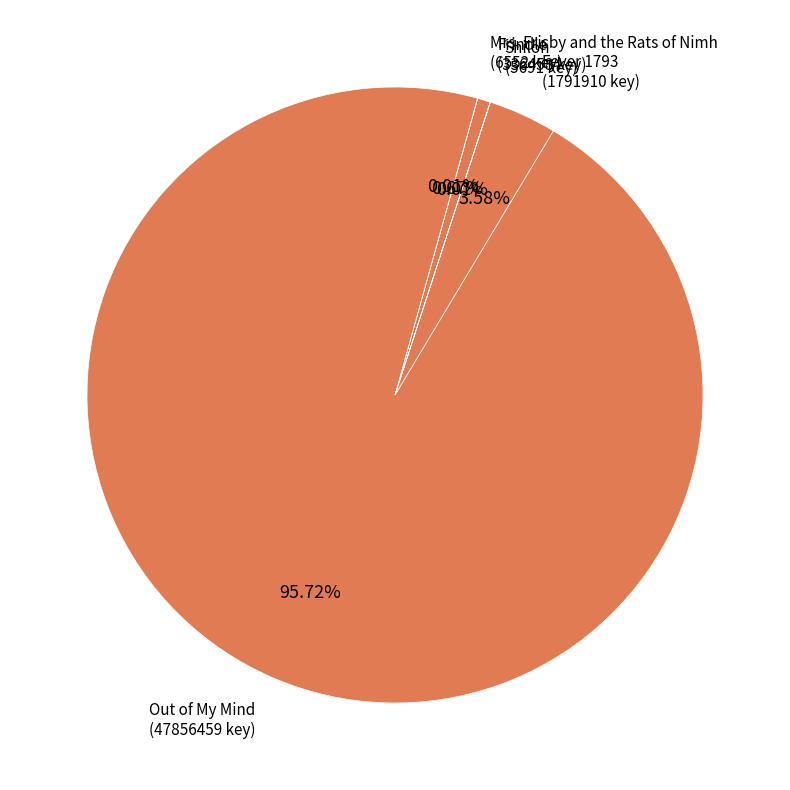

What is the largest slice in the pie chart?

Out of My Mind